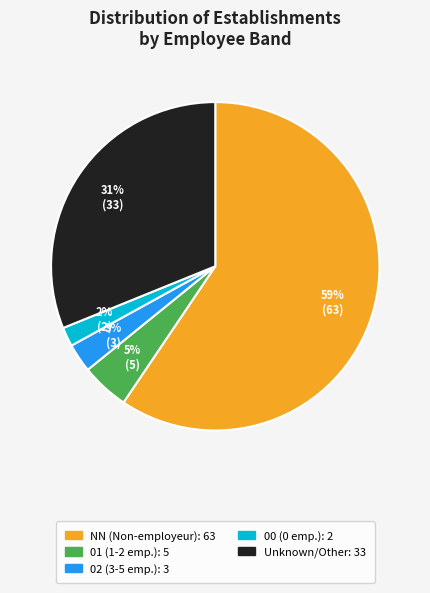

Is there a majority slice in this chart?

Yes